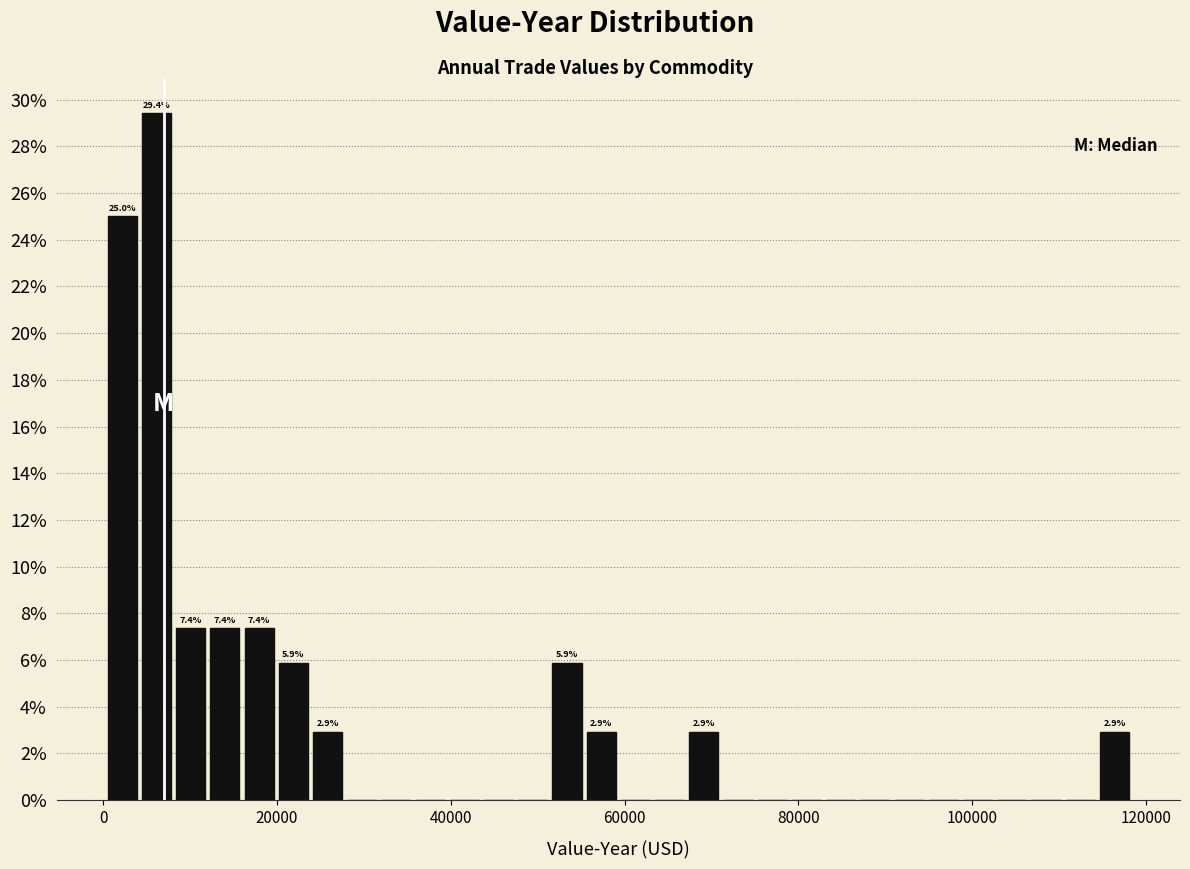

Around what value on the x-axis is the tallest bar? Give the approximate position of its centre, as read against the axis.

6000